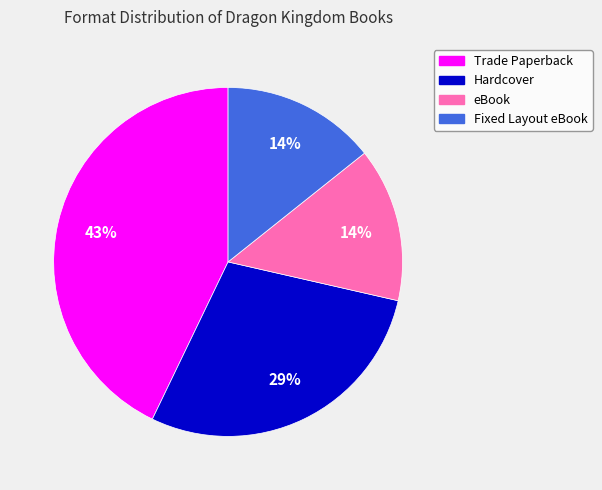

Which category has the biggest portion of the pie?

Trade Paperback